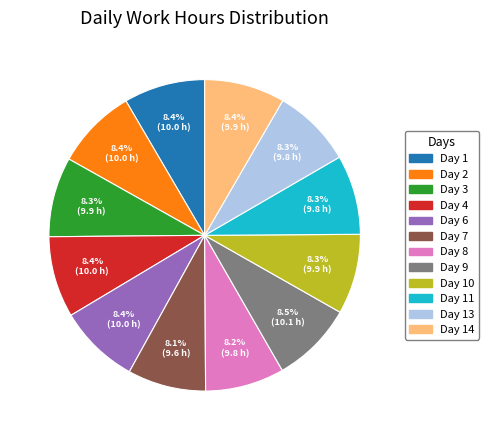

Is there any slice that represents more than half of the pie?

No